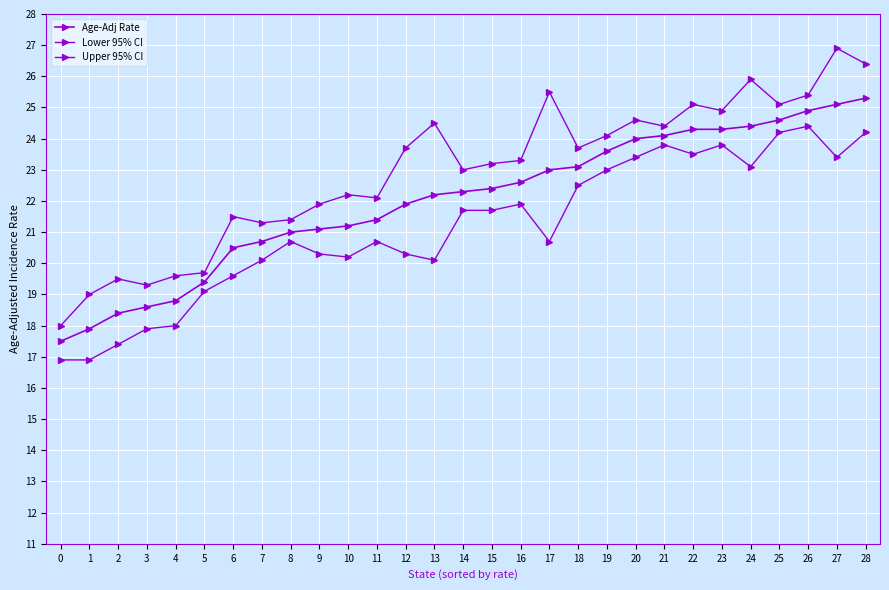

Which series has the largest range (max minus min)?

Upper 95% CI